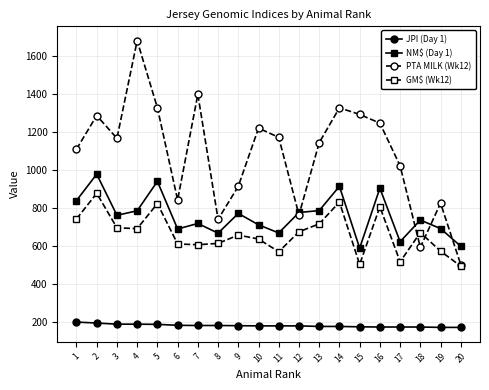

What are all the series names shown in the legend?

JPI (Day 1), NM$ (Day 1), PTA MILK (Wk12), GM$ (Wk12)